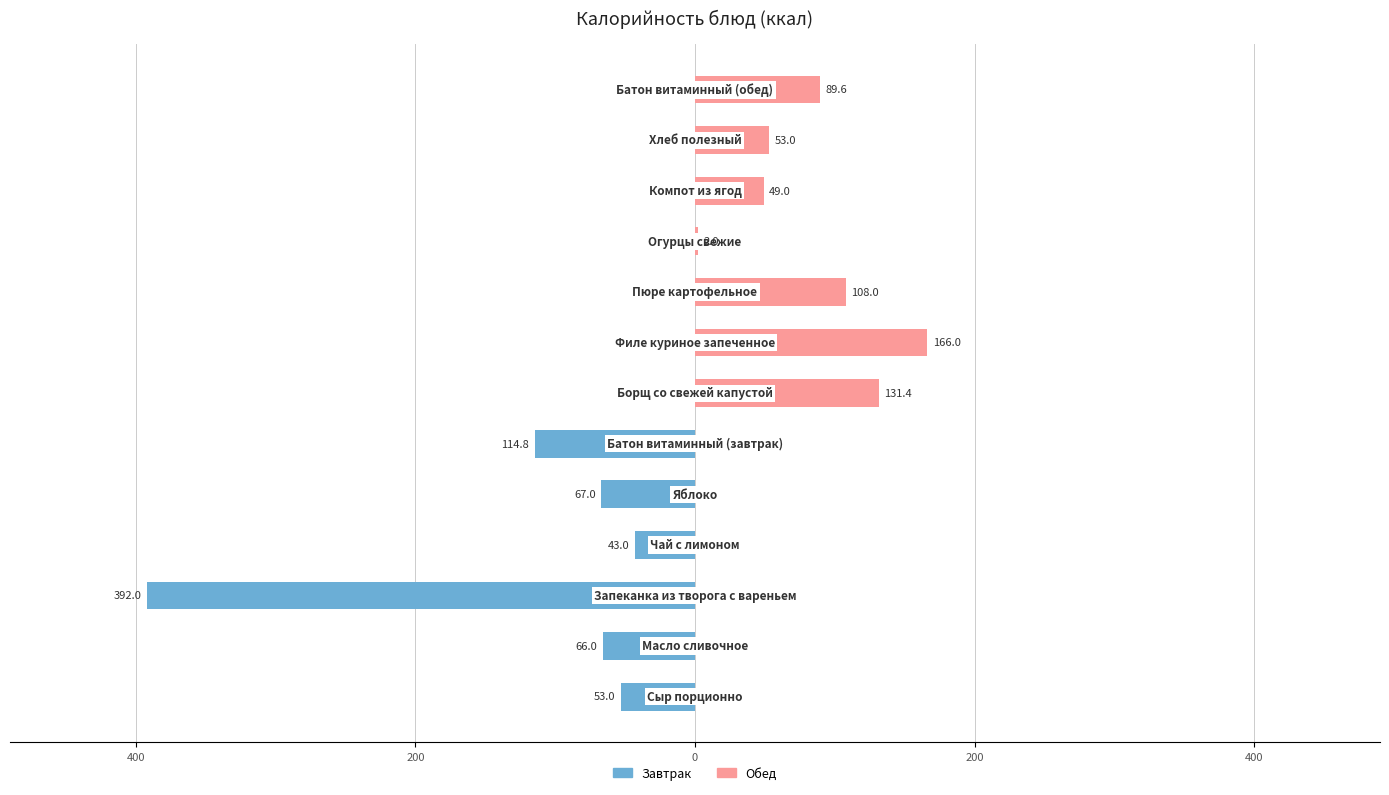

Reading left to right, list all the values displayed in this chart.

Завтрак: -53.0	-66.0	-392.0	-43.0	-67.0	-114.8	0.0	0.0	0.0	0.0	0.0	0.0	0.0
Обед: 0.0	0.0	0.0	0.0	0.0	0.0	131.4	166.0	108.0	2.0	49.0	53.0	89.6